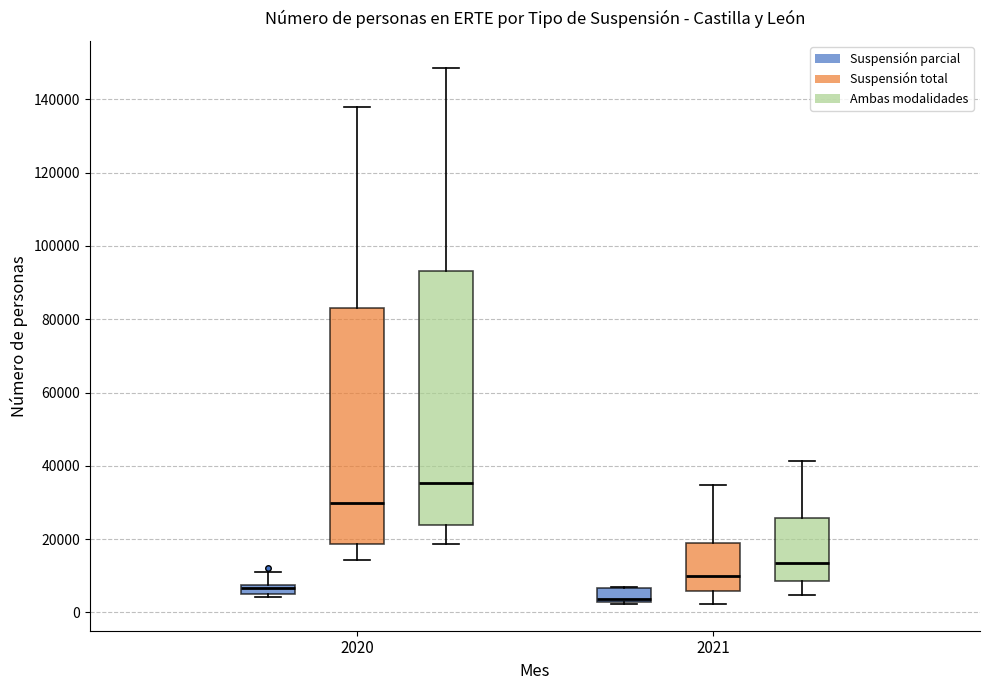

Comparing the boxes themselves (not the whiskers), which one is the tallest?

2020 (Ambas modalidades)